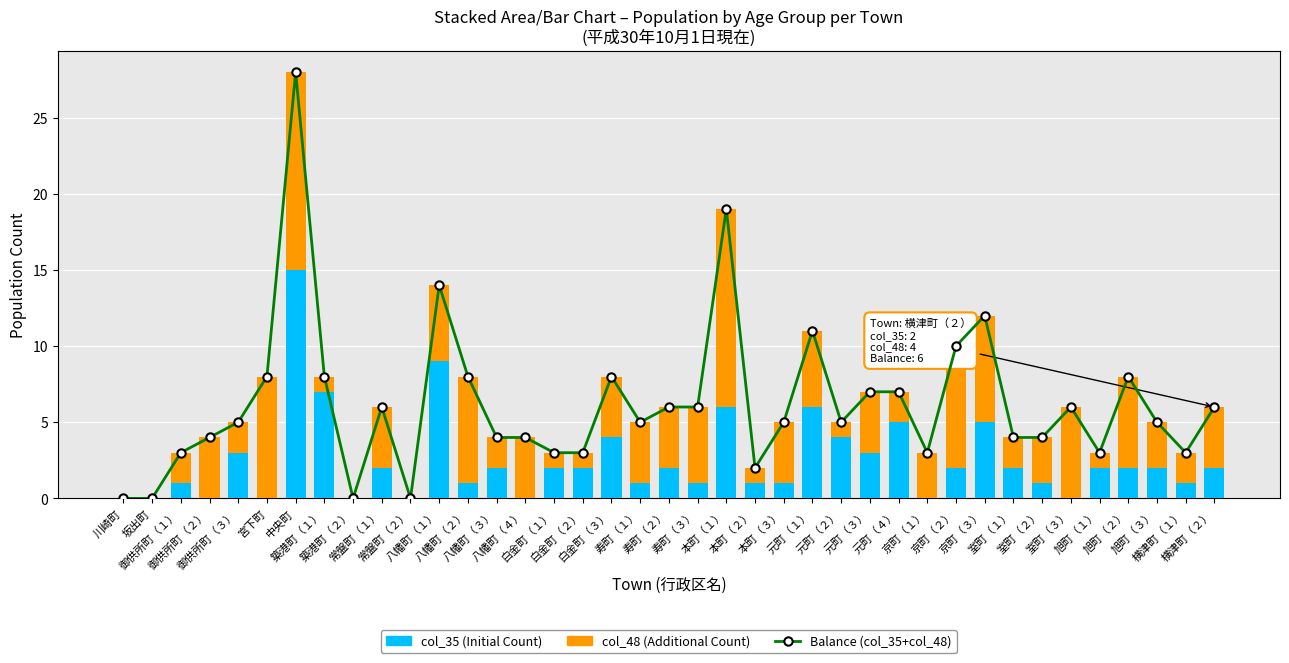

What is the total value across all series at 本町（１）?

38